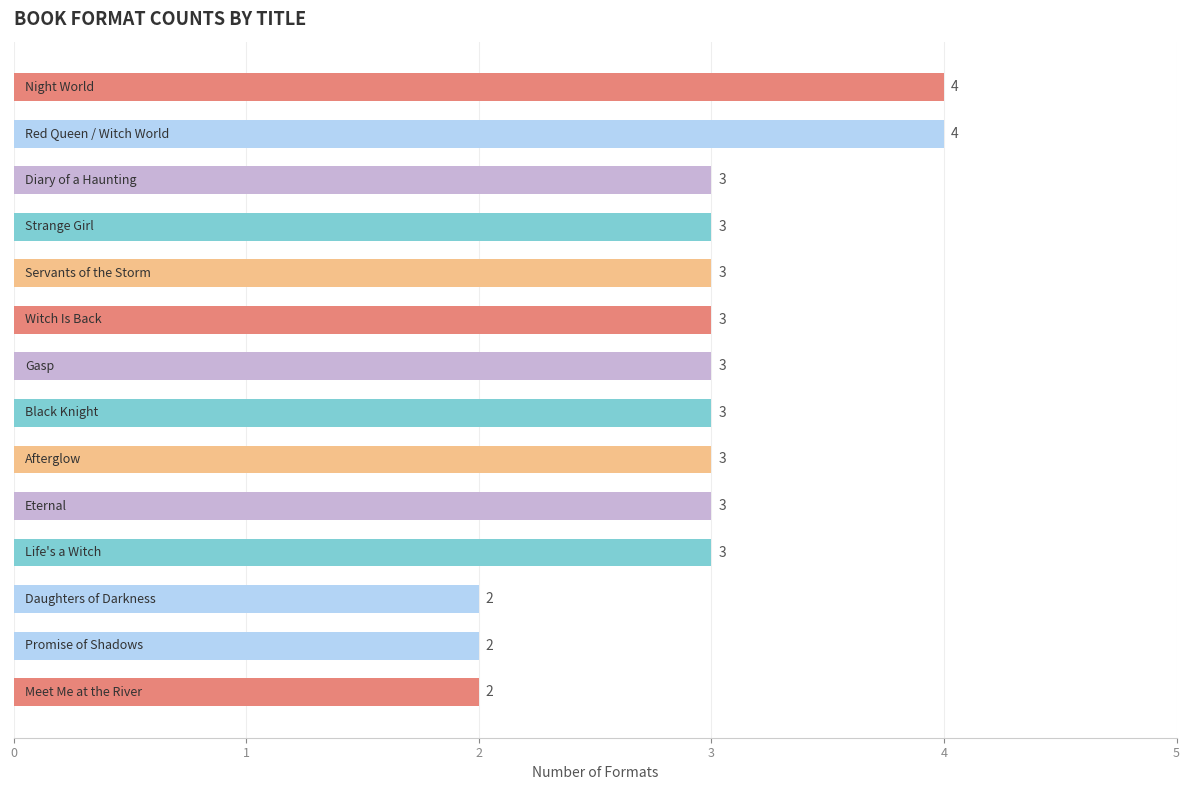

What is the average value?

3